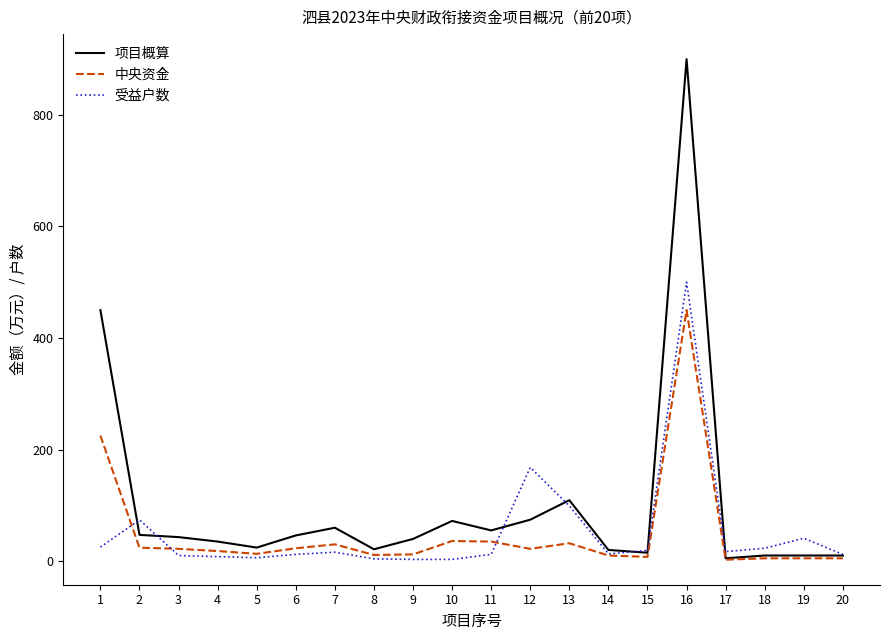

What are all the series names shown in the legend?

项目概算, 中央资金, 受益户数